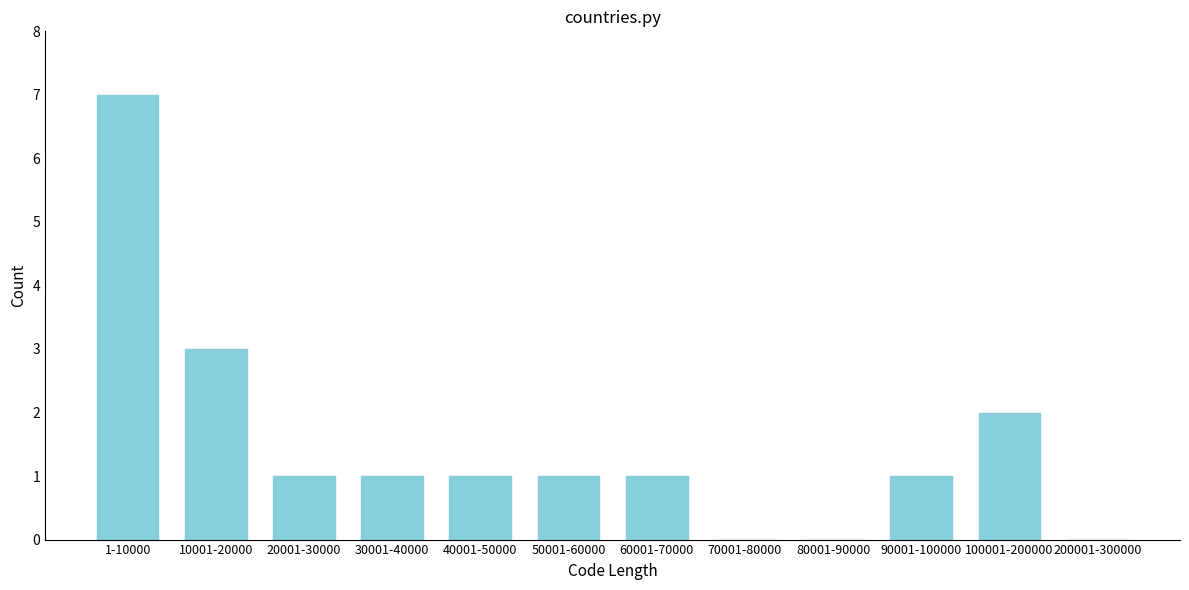

Reading left to right, list all the values displayed in this chart.

1-10000=7	10001-20000=3	20001-30000=1	30001-40000=1	40001-50000=1	50001-60000=1	60001-70000=1	70001-80000=0	80001-90000=0	90001-100000=1	100001-200000=2	200001-300000=0